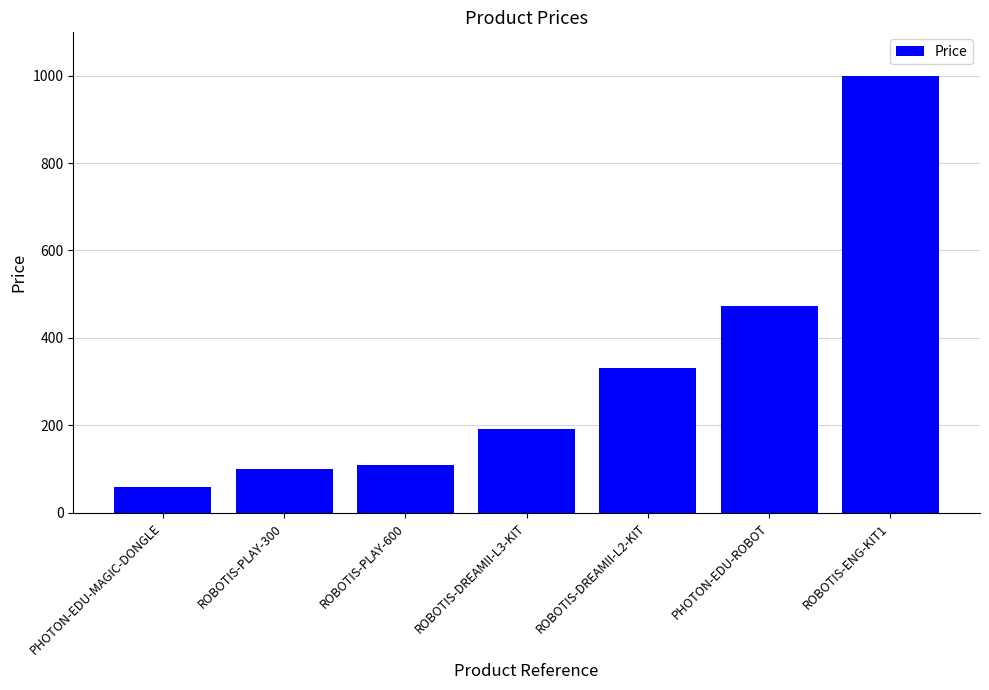

What is the greatest value displayed?

999.0